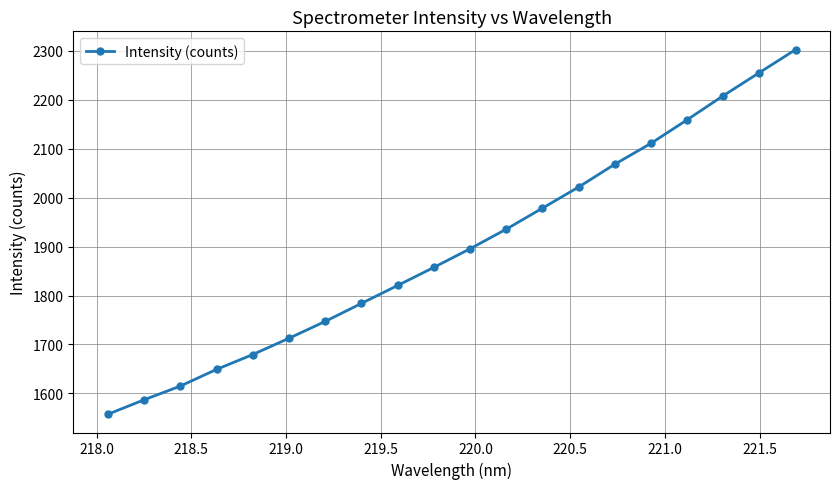

How many lines are shown in the chart?

1